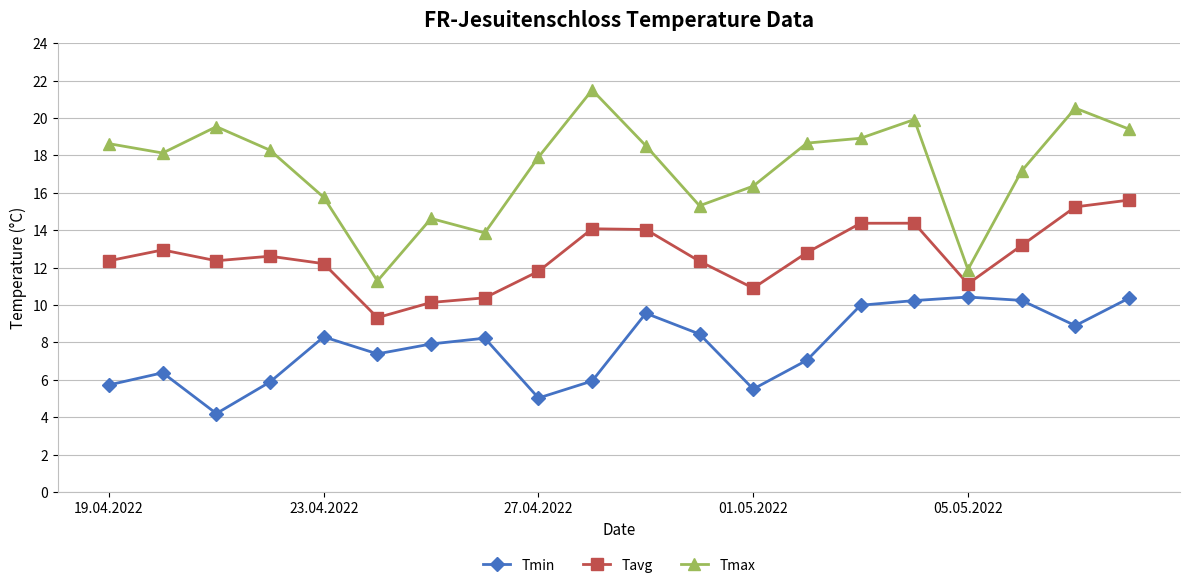

What is the difference between the maximum and second lowest values in the Tmax series?

9.6